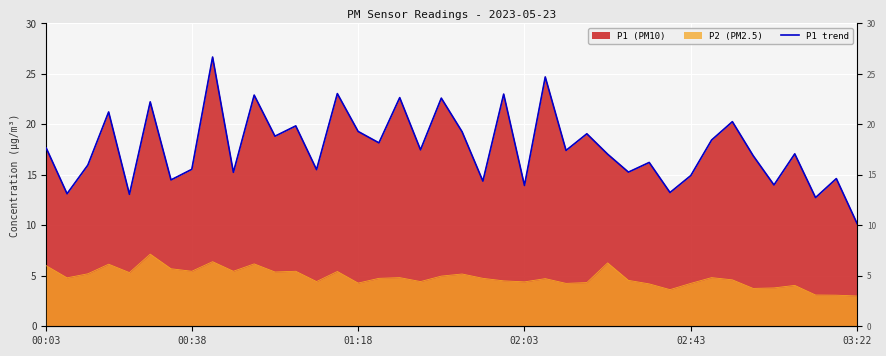

What is the change in value from 26 to 30?

-5.8